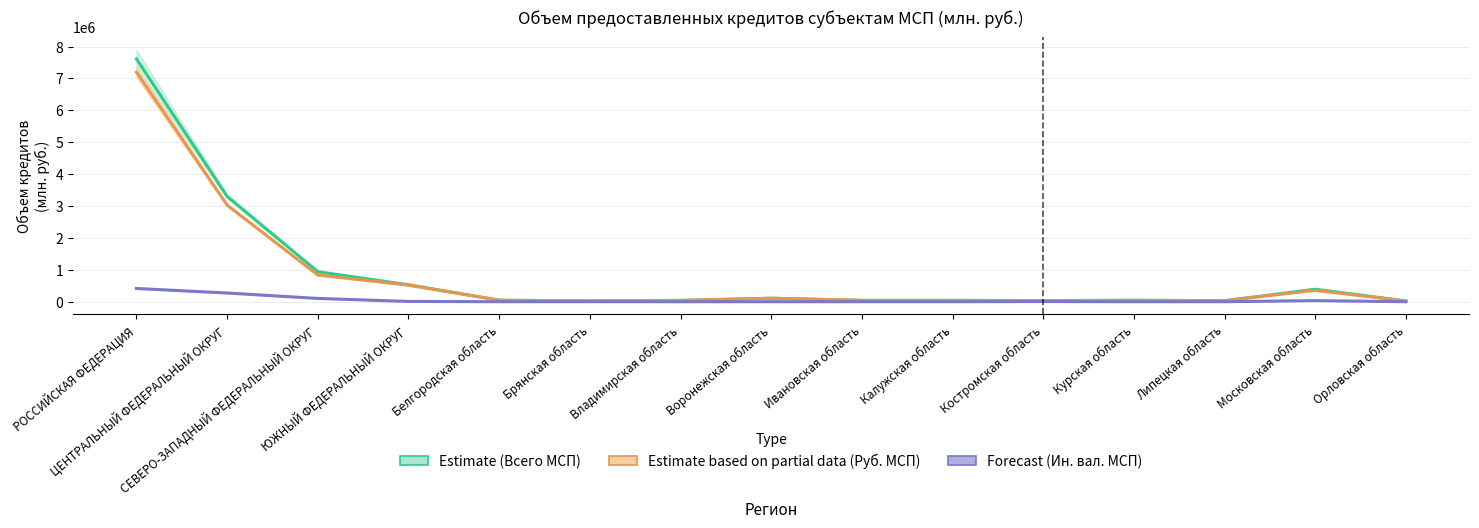

Rank the series by their maximum value, from highest to lowest.

Estimate (Всего МСП), Estimate based on partial data (Руб. МСП), Forecast (Ин. вал. МСП)